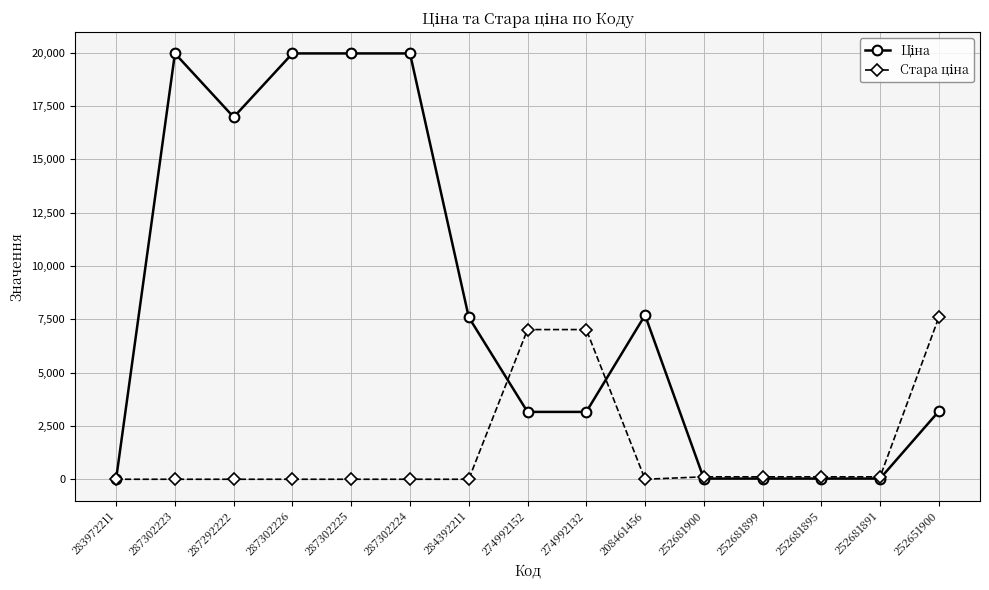

What is the difference between the highest and lowest values at 284392211?

7596.5